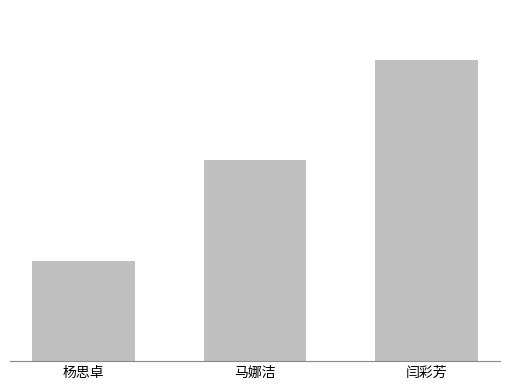

Reading left to right, extract all data points from this chart.

杨思卓=1	马娜洁=2	闫彩芳=3